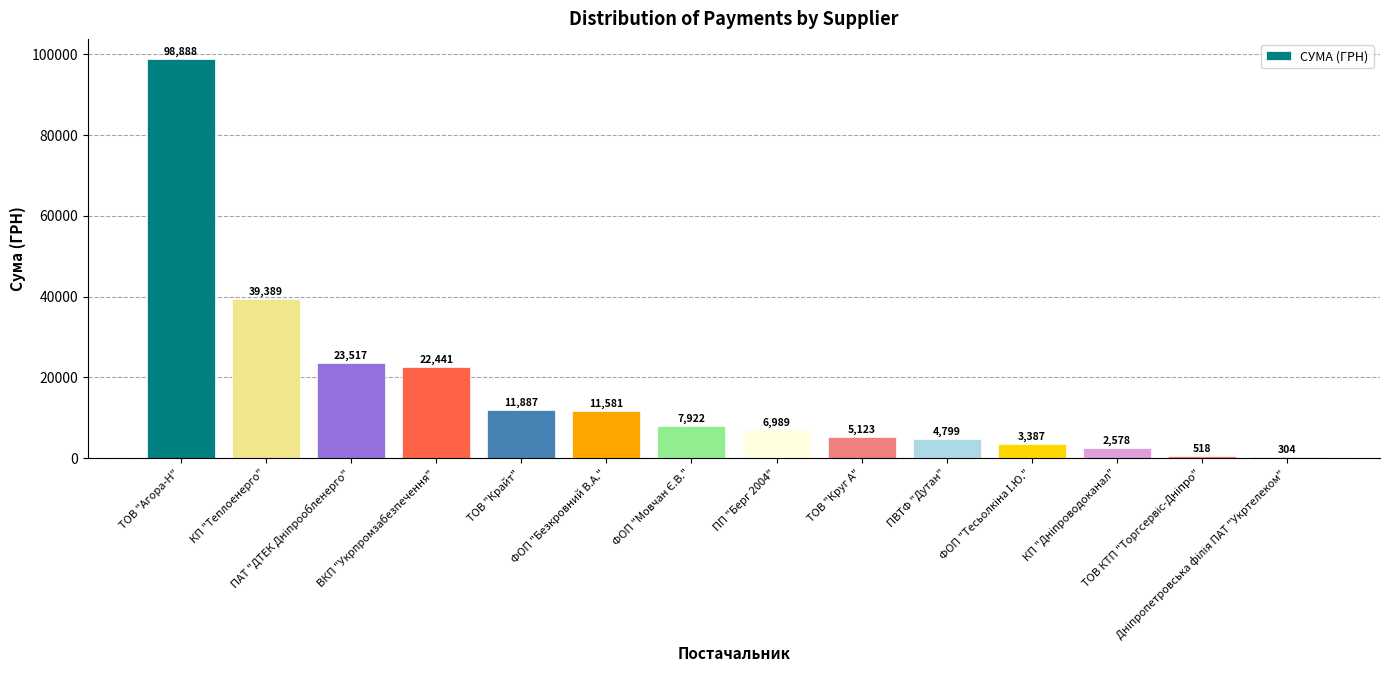

What is the greatest value displayed?

98888.5